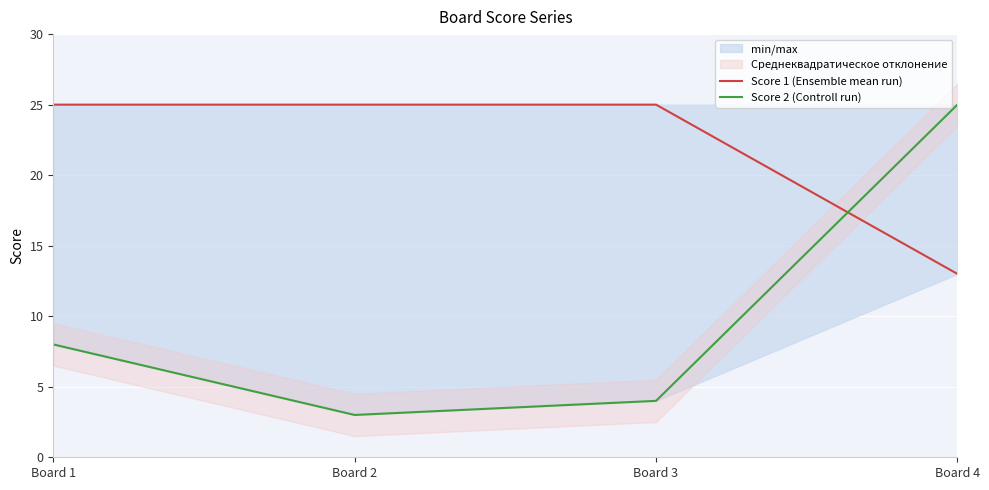

At which label is Score 1 (Ensemble mean run) closest to 19?

Board 1